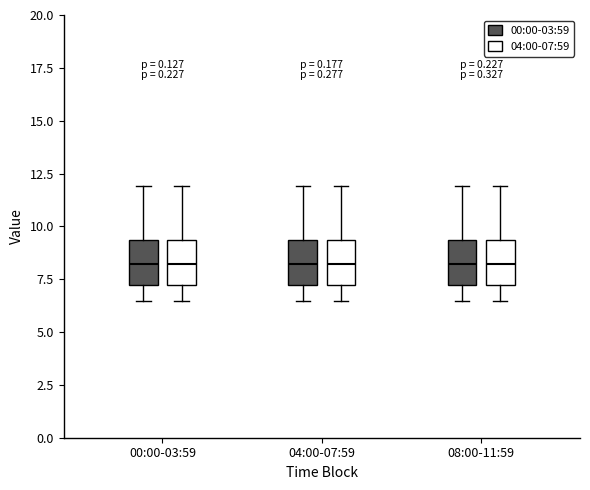

Where is the upper edge of the box for 00:00-03:59 (00:00-03:59) on the y-axis? The values are not printed on the chart, so give them approximately, as read against the axis.

9.5